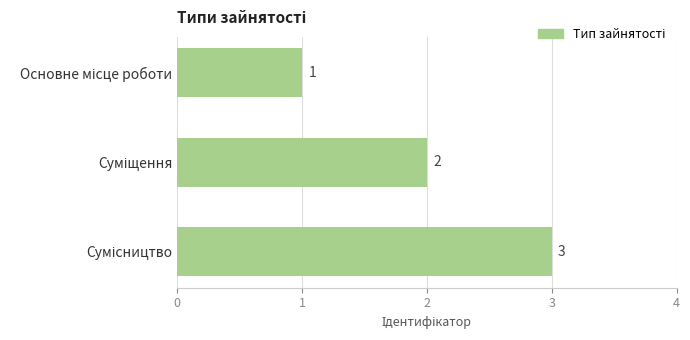

What is the sum of all values?

6